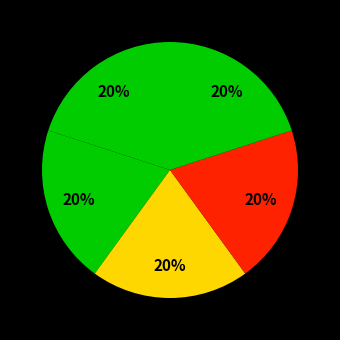

How many segments does this pie chart have?

5